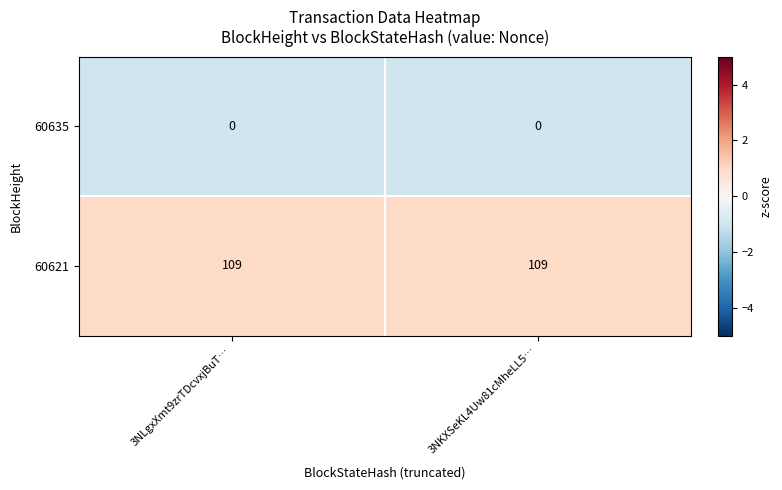

Is it true that 60621 equals 153 at 3NLgxXmt9zrTDcvxjBuT…?

False